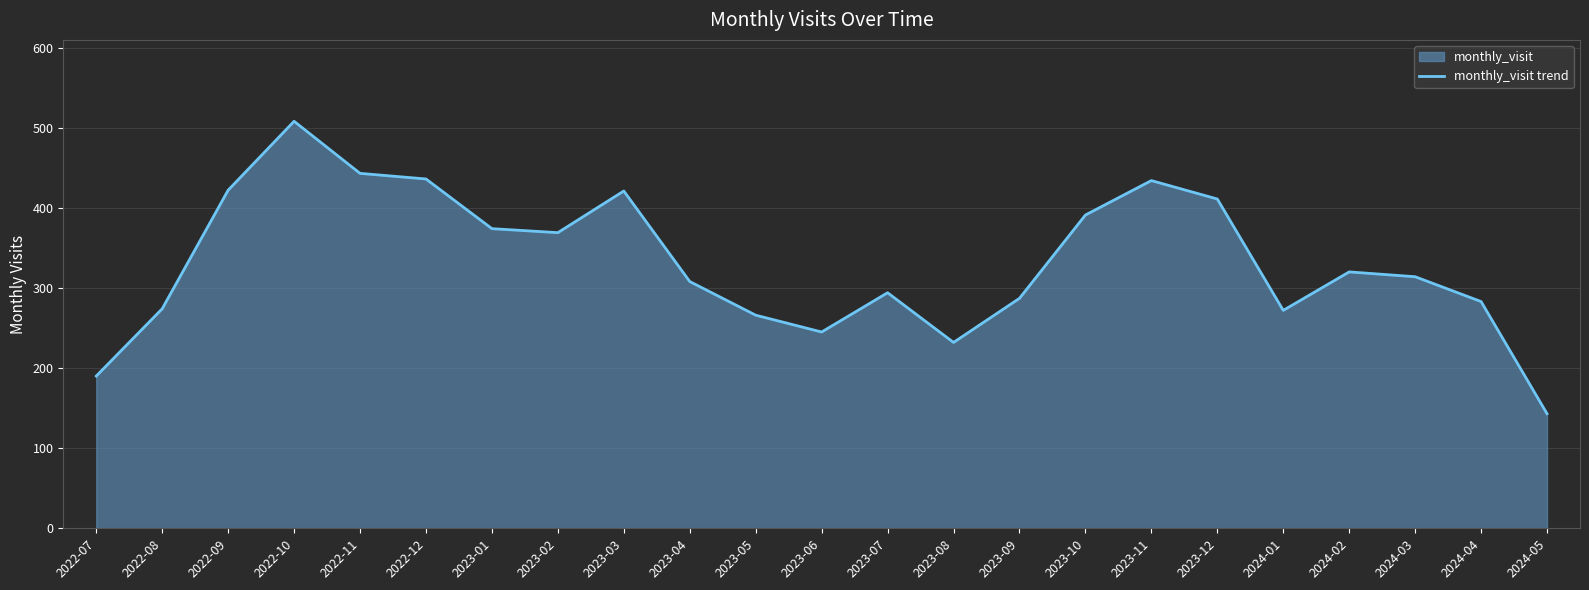

What is the value of the 19th point from the left?

272